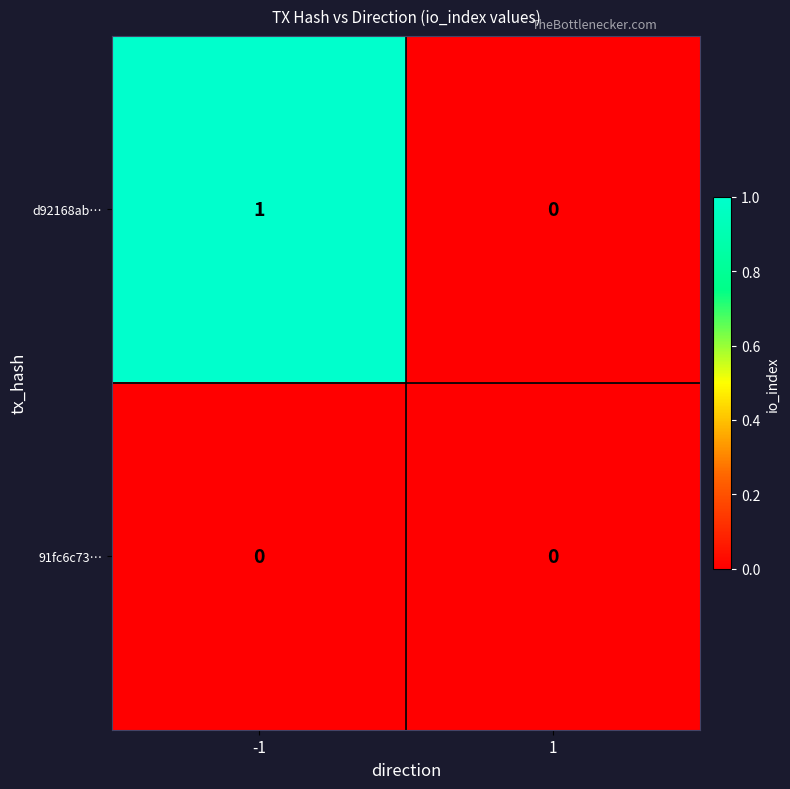

List the series in order of their peak value, highest first.

d92168ab…, 91fc6c73…